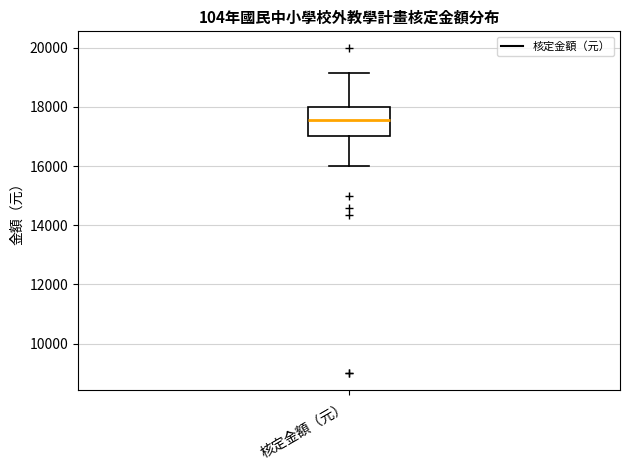

Read this box plot against the y-axis: the position of the median line, the range covered by the box, and the ends of both whiskers. The values are not printed on the chart, so give them approximately, as read against the axis.

median 17600, box 17000 to 18000, whiskers 16000 to 19200